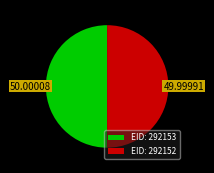

Approximately how many times larger is the value at EID: 292153 compared to EID: 292152?

1.0